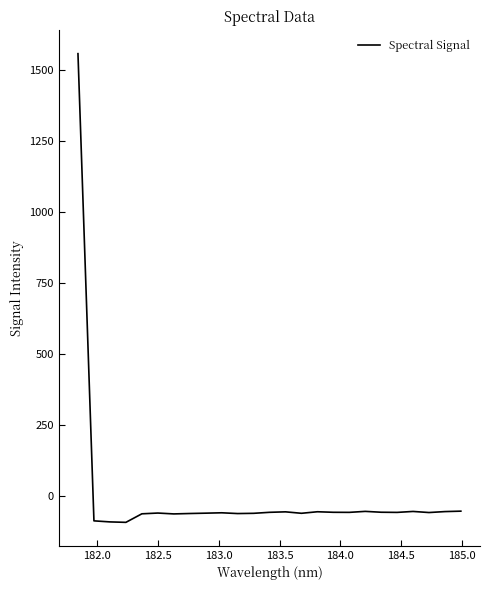

What is the average value?

3.5